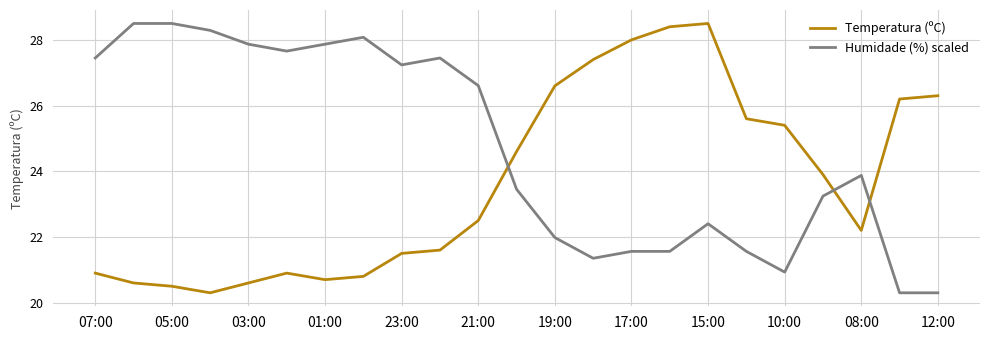

Which series has the largest total across all categories?

Humidade (%) scaled